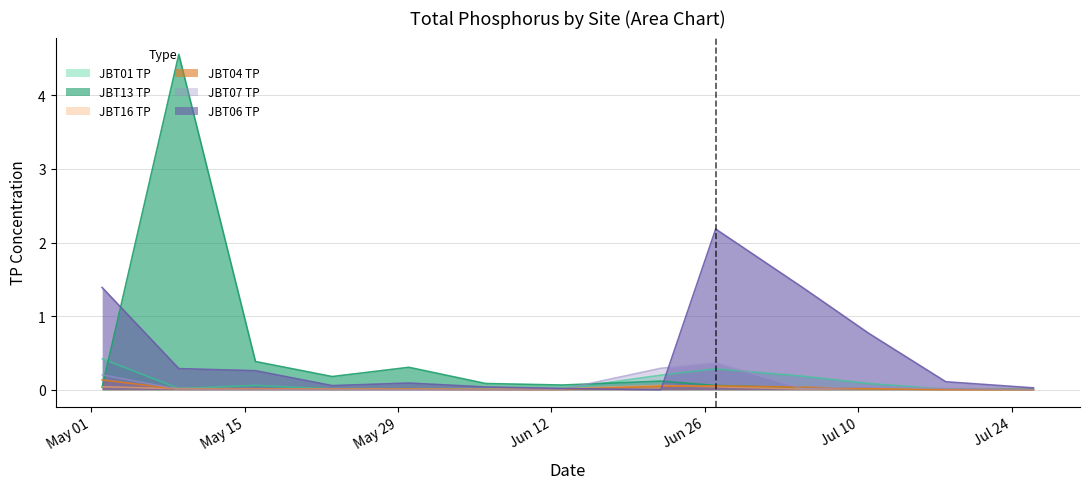

Does the chart display data point markers on the line(s)?

No